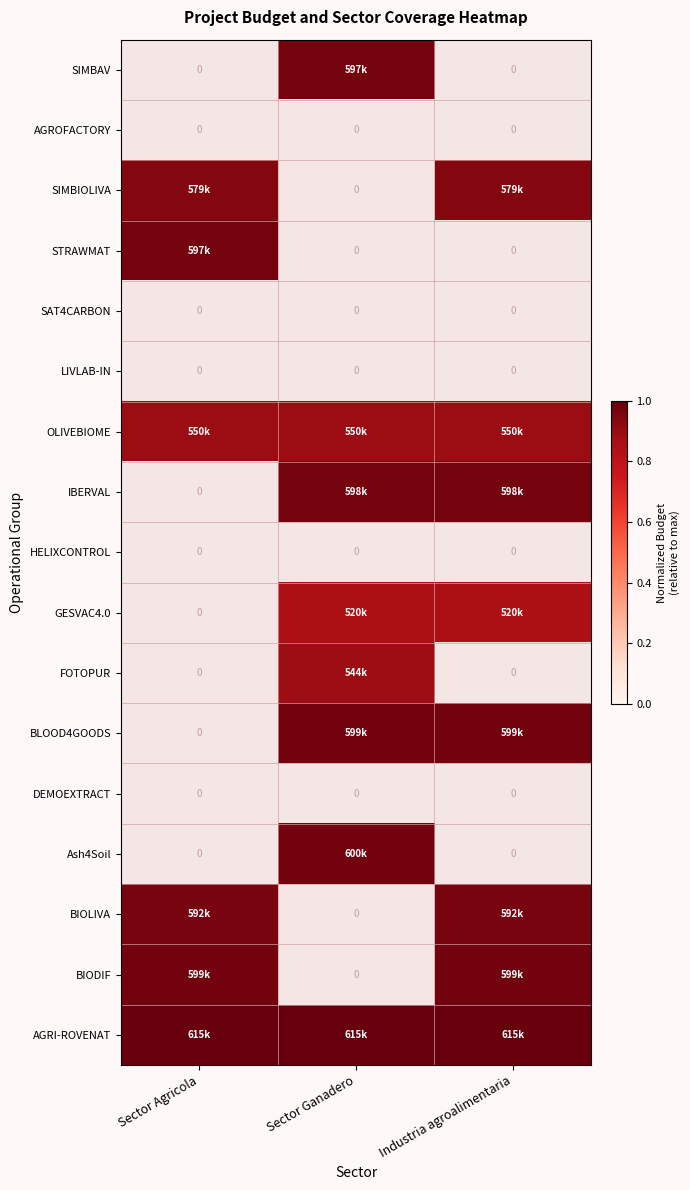

At which category does the chart reach its minimum across all series?

Sector Ganadero